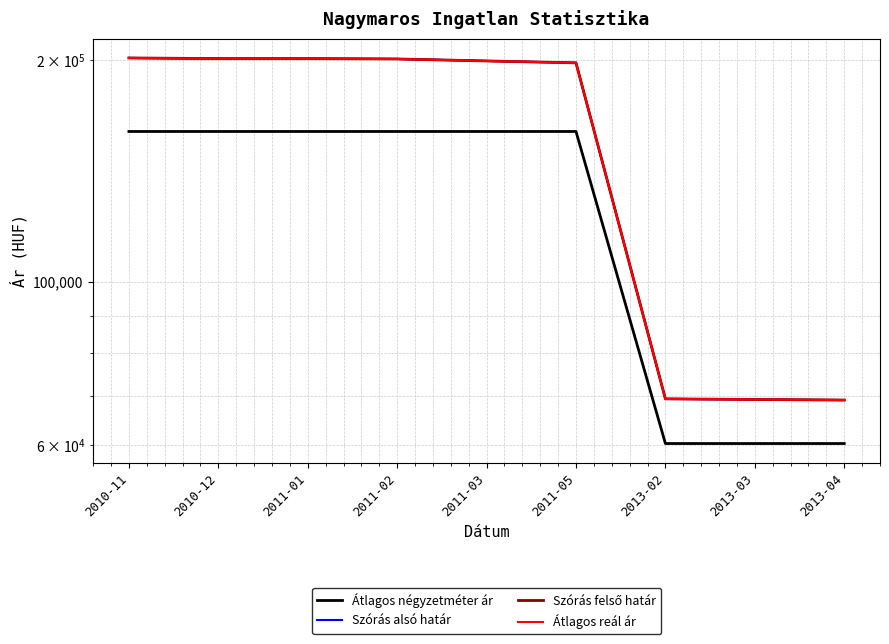

What is the difference between the highest and lowest values at 2011-01?

40908